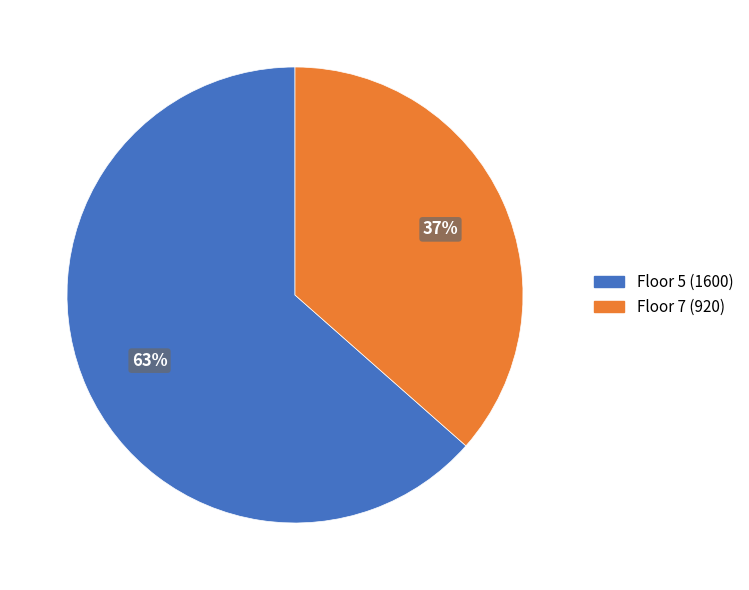

Is there any slice that represents more than half of the pie?

Yes